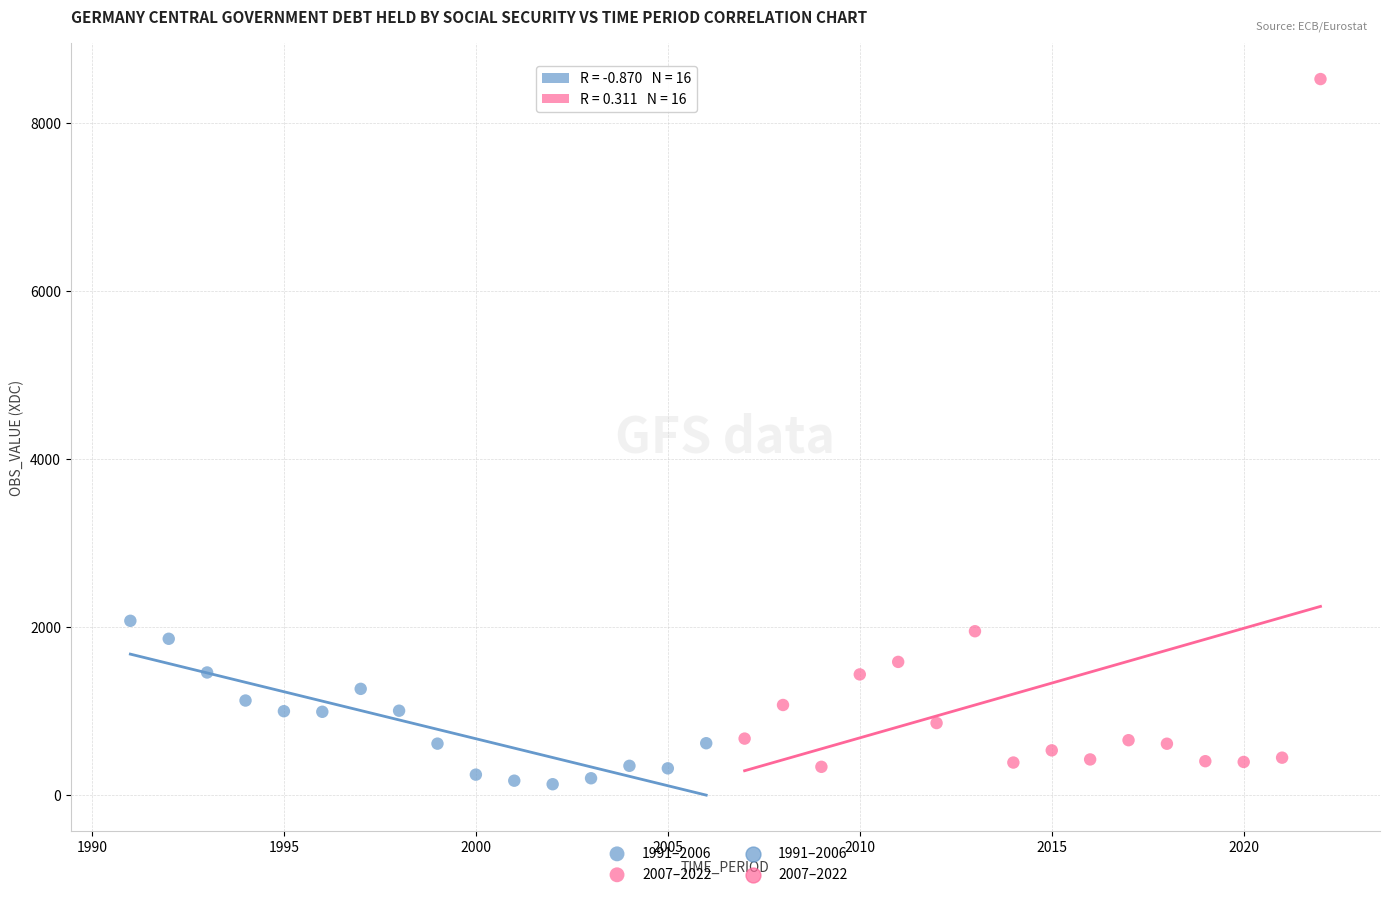

Which series has the largest Y range (max minus min)?

2007–2022